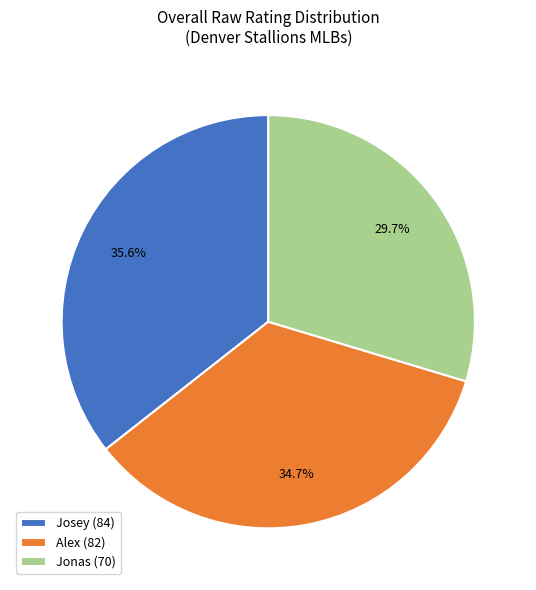

Is it true that Alex is 35% of the pie?

True